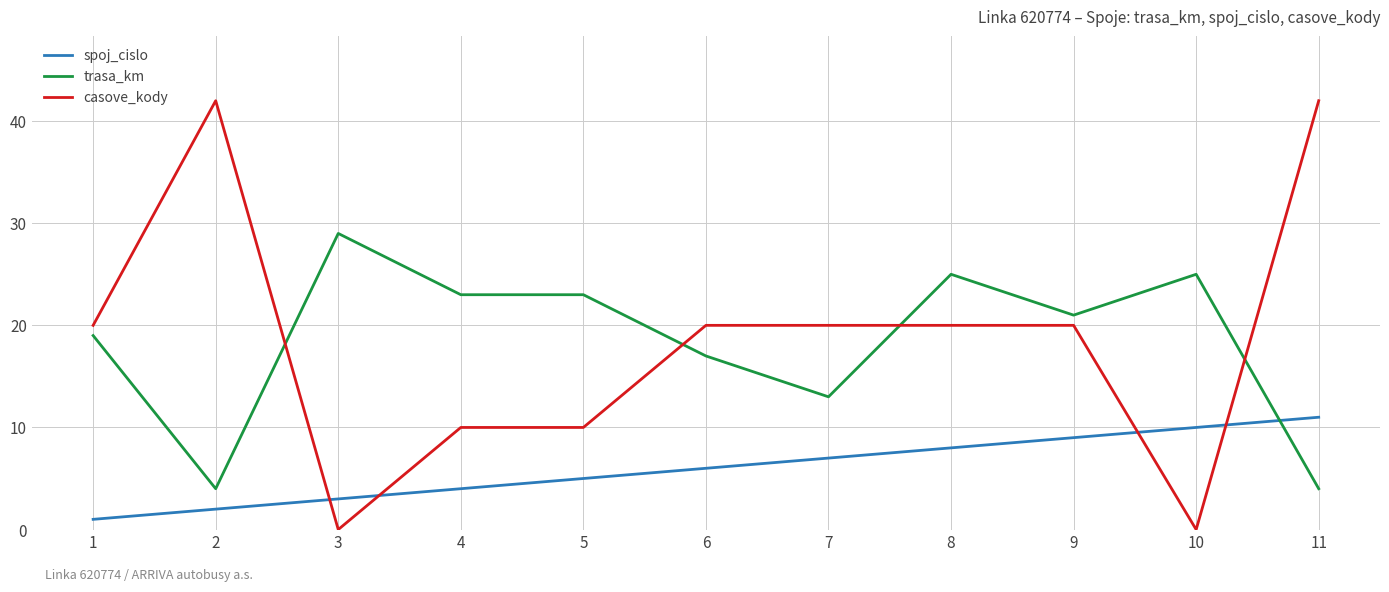

Where is trasa_km nearest to the value 16?

6